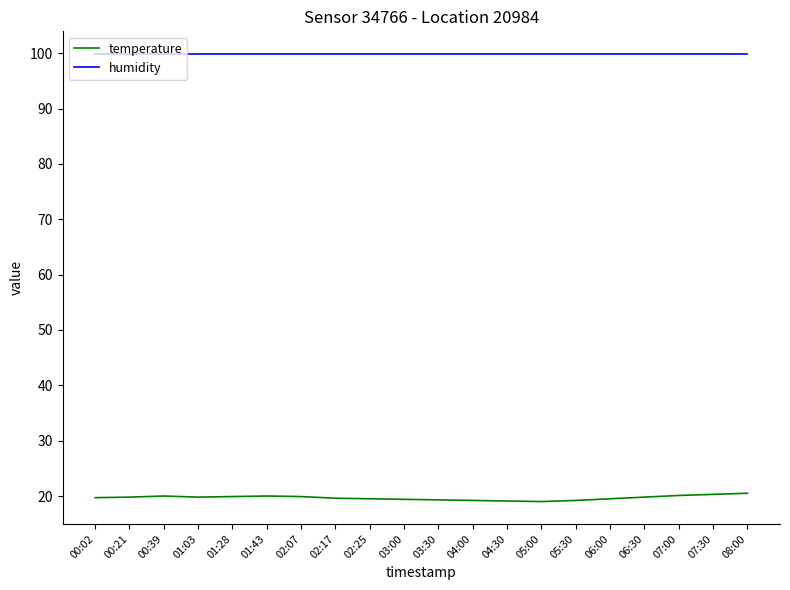

Rank the series by their average value, from lowest to highest.

temperature, humidity